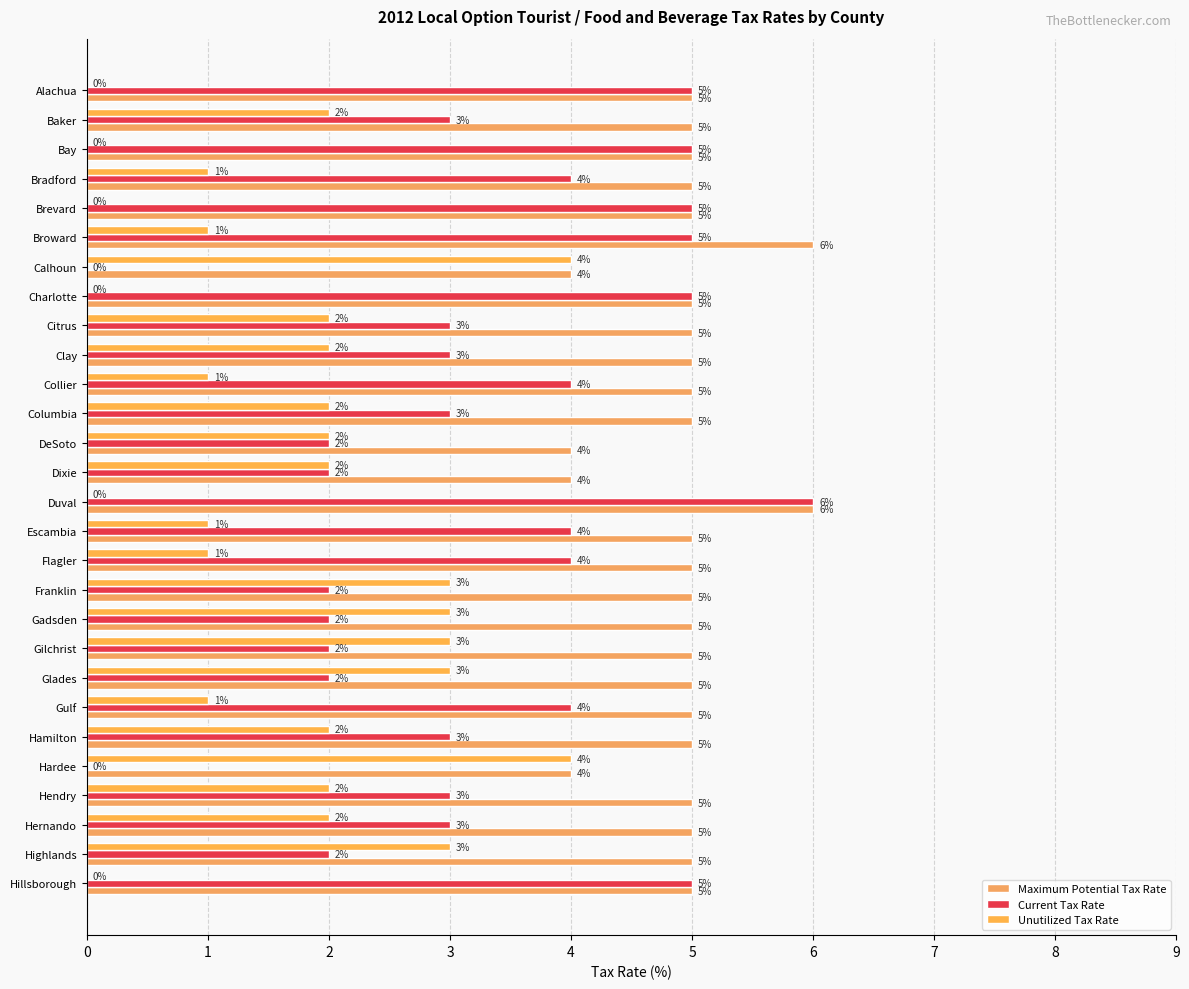

What is the average value of the Unutilized Tax Rate series?

2